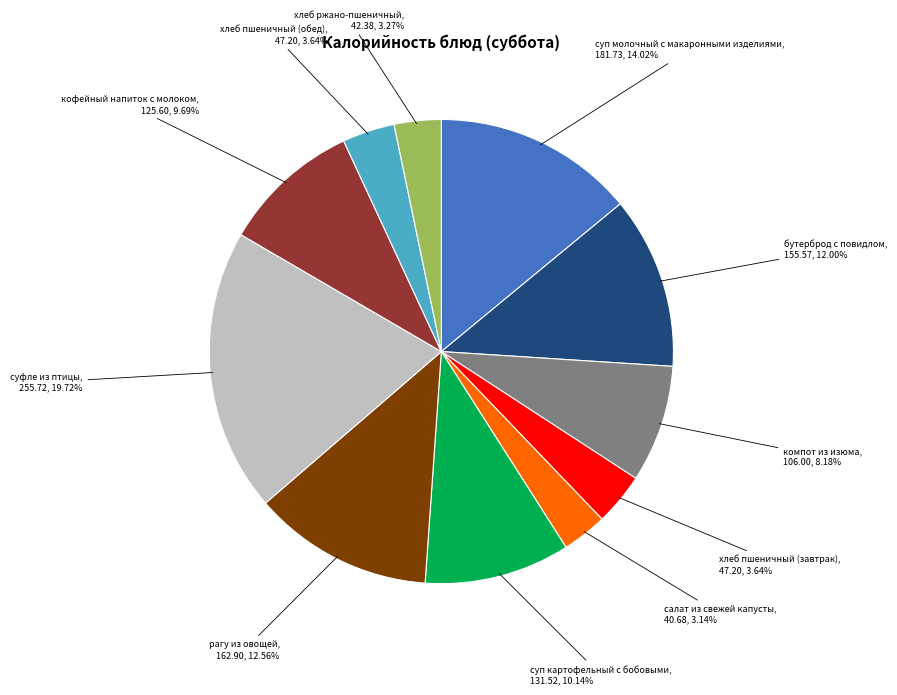

Which category has the biggest portion of the pie?

суфле из птицы